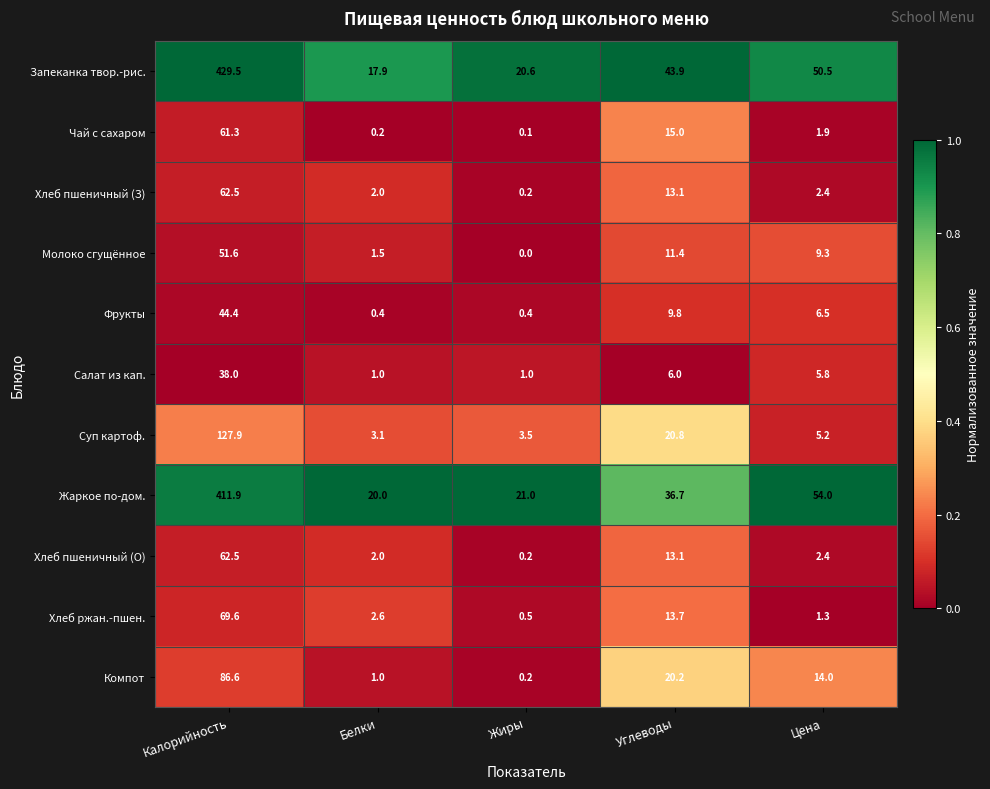

Rank the categories by Молоко сгущённое value from highest to lowest.

Калорийность, Углеводы, Цена, Белки, Жиры